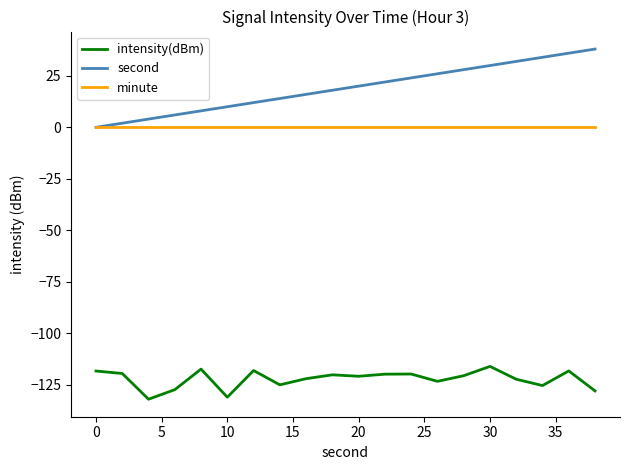

What is the greatest value displayed?

38.0